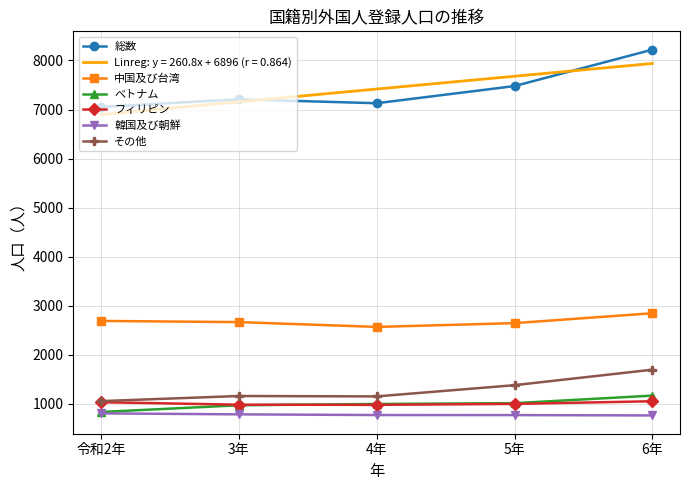

What is the spread (max minus min) of values at 令和2年?

6248.0